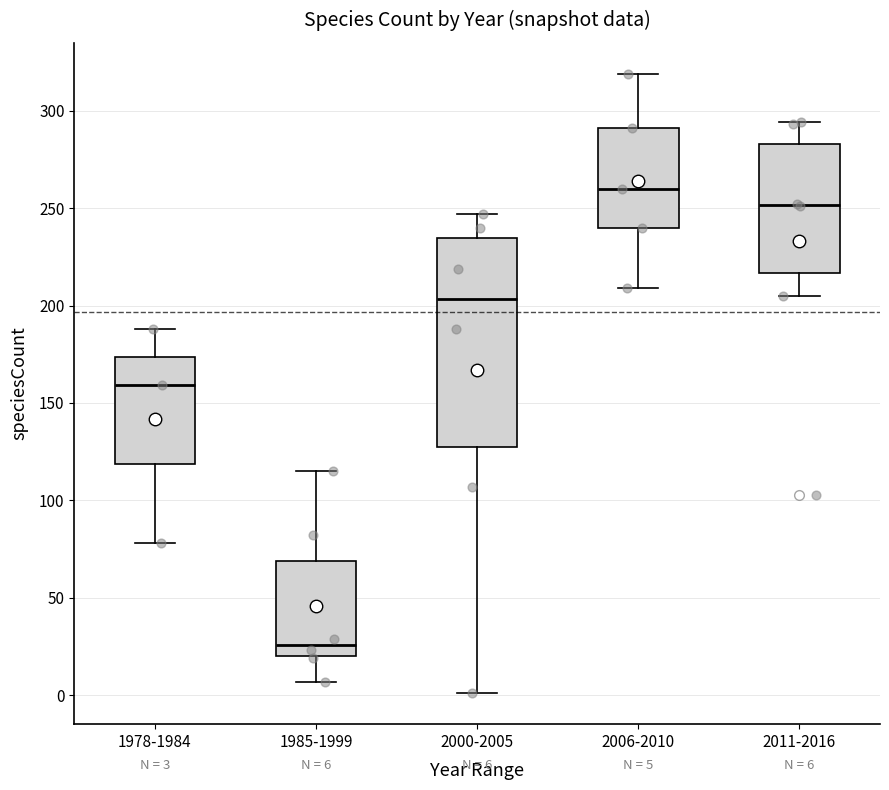

Which box has the lowest median line?

1985-1999